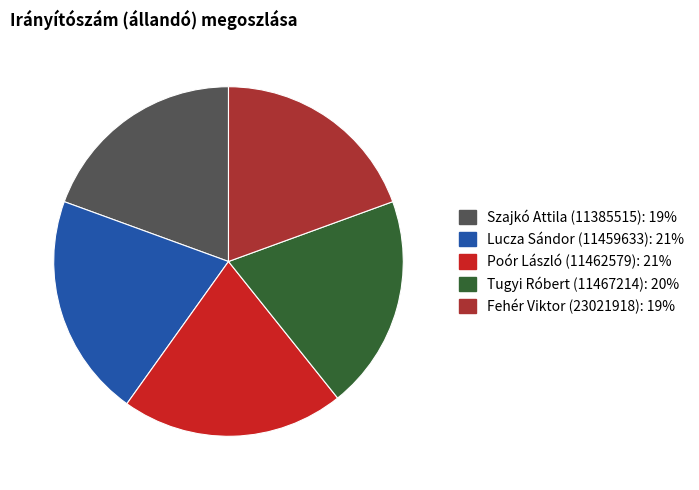

Is Szajkó Attila (11385515) the majority of the pie?

No